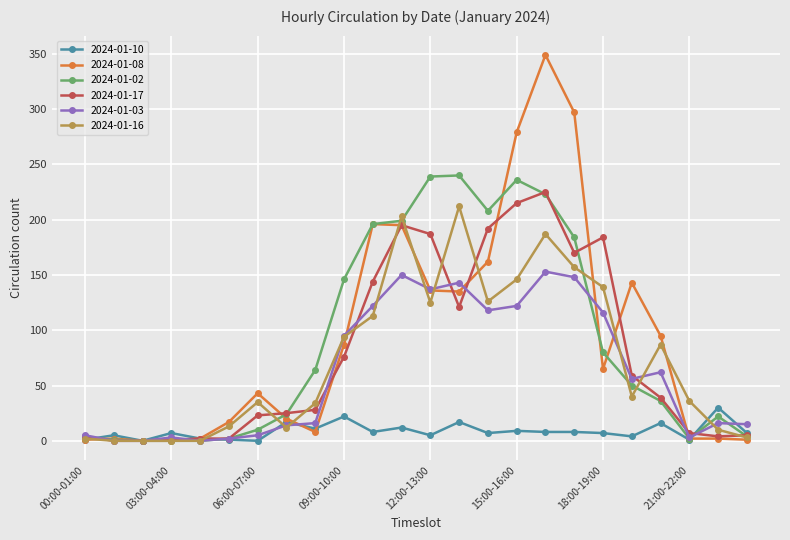

Is this an area chart (filled region under the line)?

No